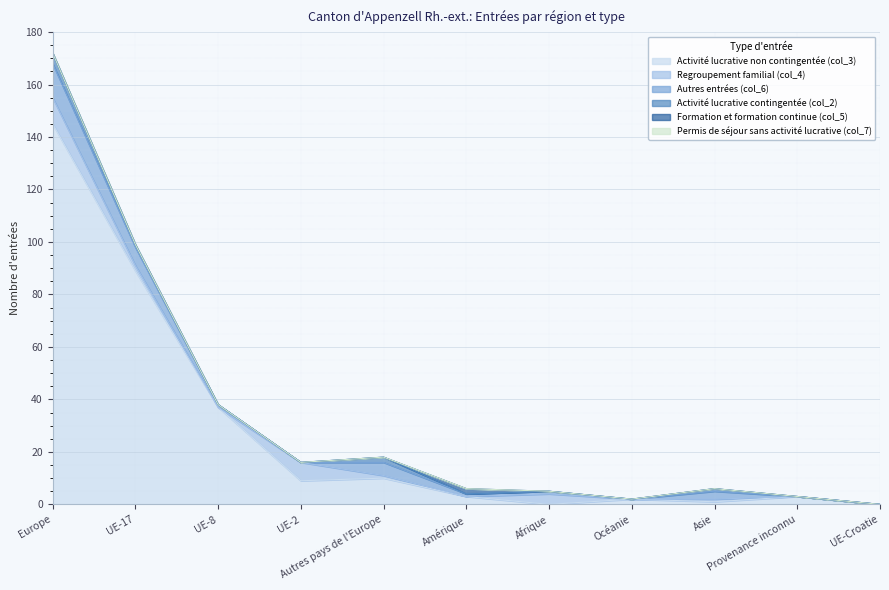

Rank the categories by Activité lucrative contingentée (col_2) value from lowest to highest.

UE-8, UE-2, Amérique, Afrique, Océanie, Provenance inconnu, UE-Croatie, UE-17, Asie, Autres pays de l'Europe, Europe